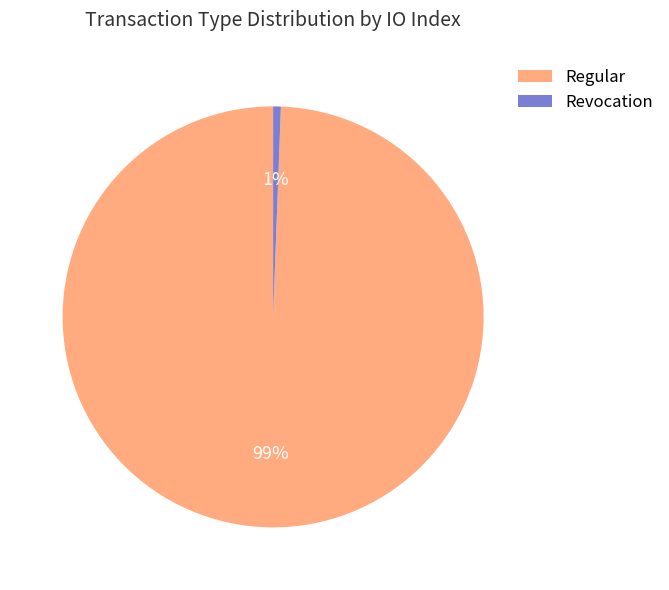

Which has a higher value, Revocation or Regular?

Regular